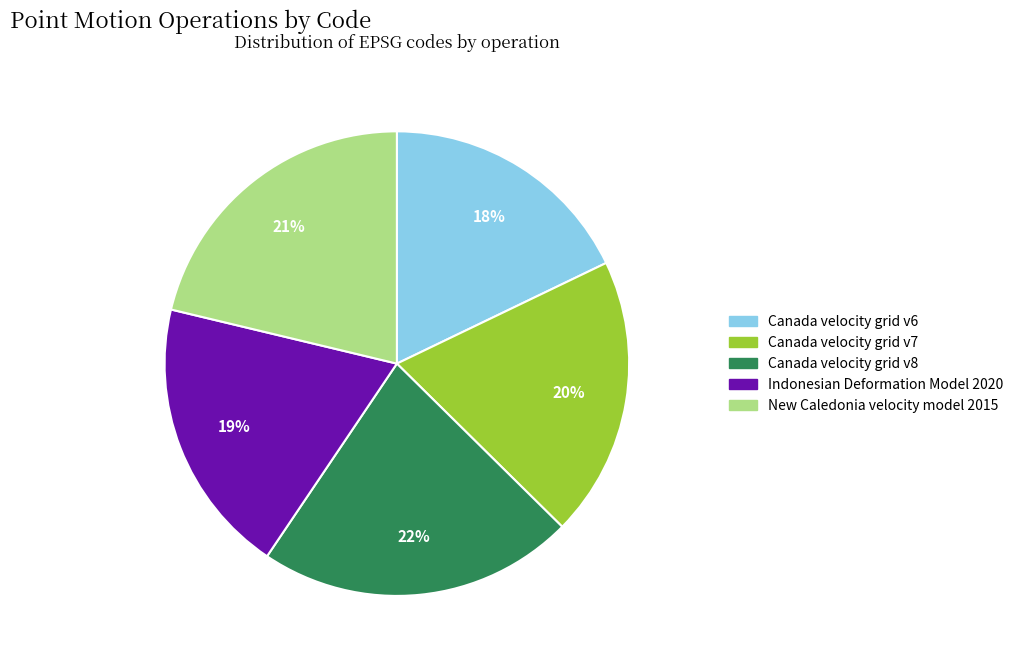

True or false: Canada velocity grid v6 accounts for 9% of the total.

False